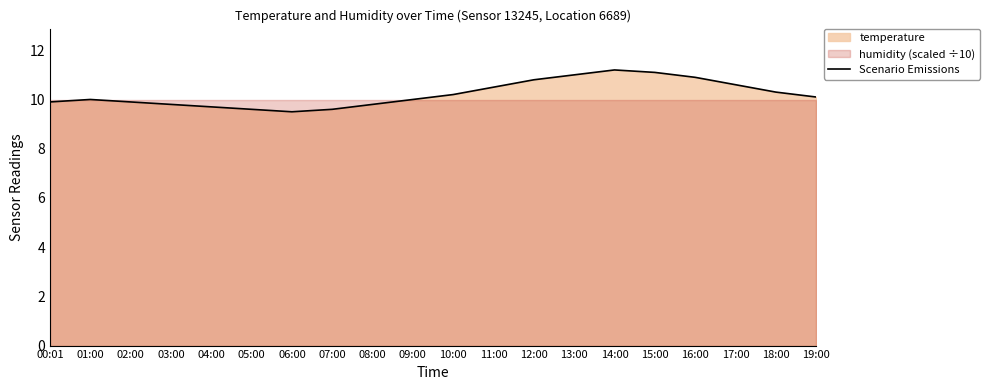

Reading left to right, transcribe all the data shown in this chart.

00:01=9.9	01:00=10.0	02:00=9.9	03:00=9.8	04:00=9.7	05:00=9.6	06:00=9.5	07:00=9.6	08:00=9.8	09:00=10.0	10:00=10.2	11:00=10.5	12:00=10.8	13:00=11.0	14:00=11.2	15:00=11.1	16:00=10.9	17:00=10.6	18:00=10.3	19:00=10.1